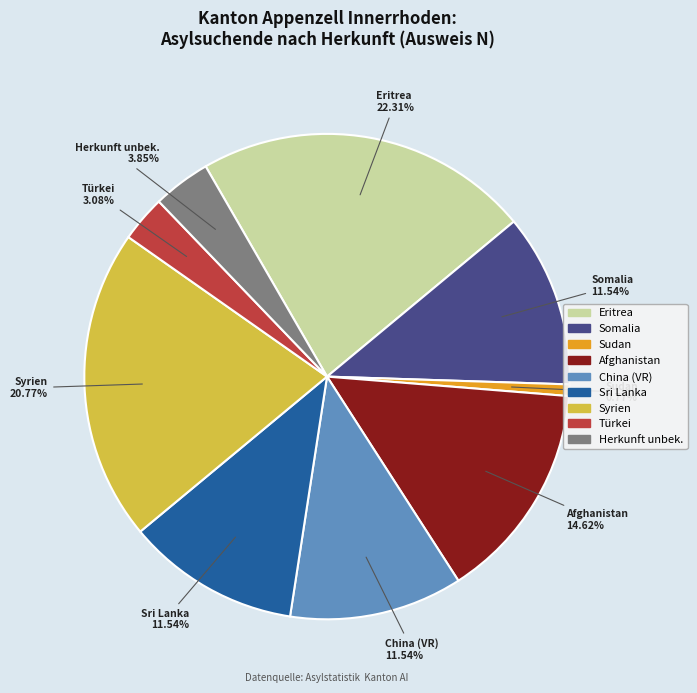

Does any single category account for the majority?

No